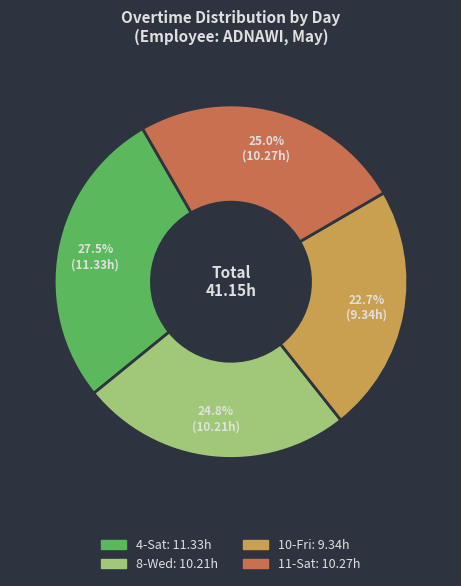

Is it true that 8-Wed is 18% of the pie?

False